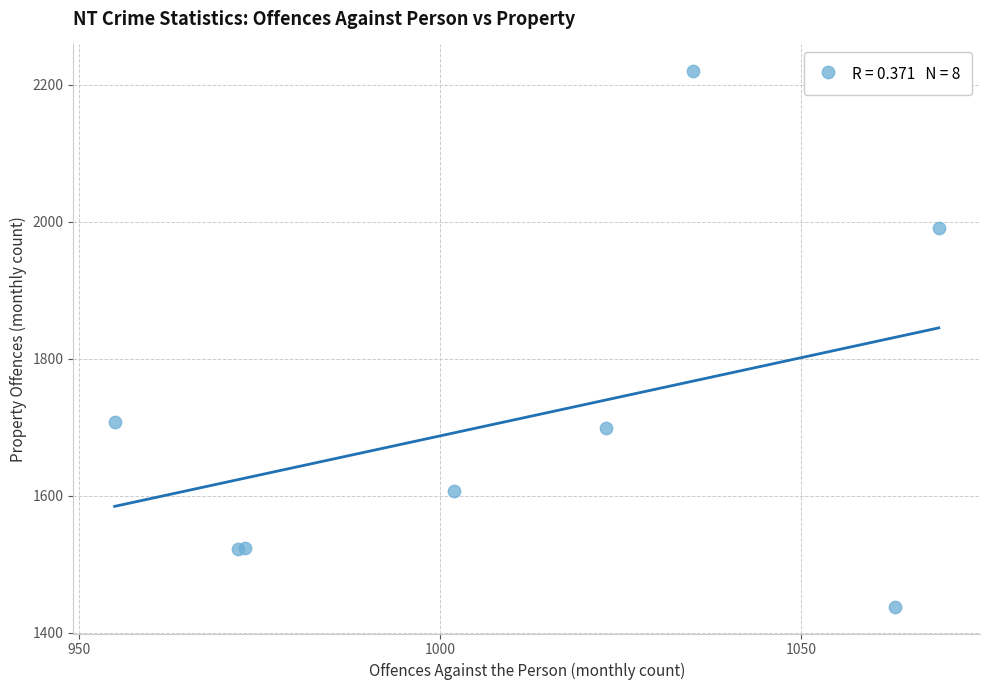

What Y value in the scatter plot is closest to 1829?

1708